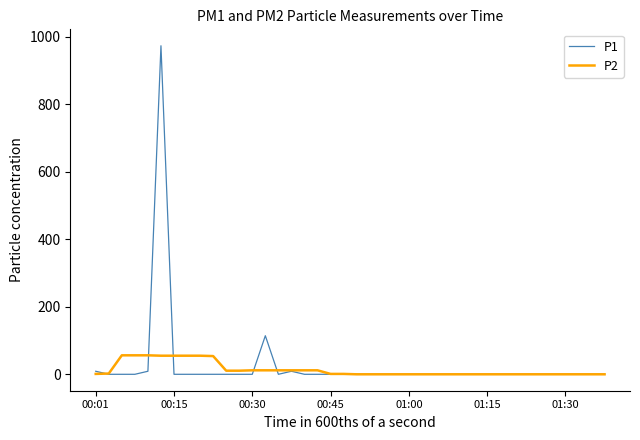

At how many categories does at least one series exceed 45?

9